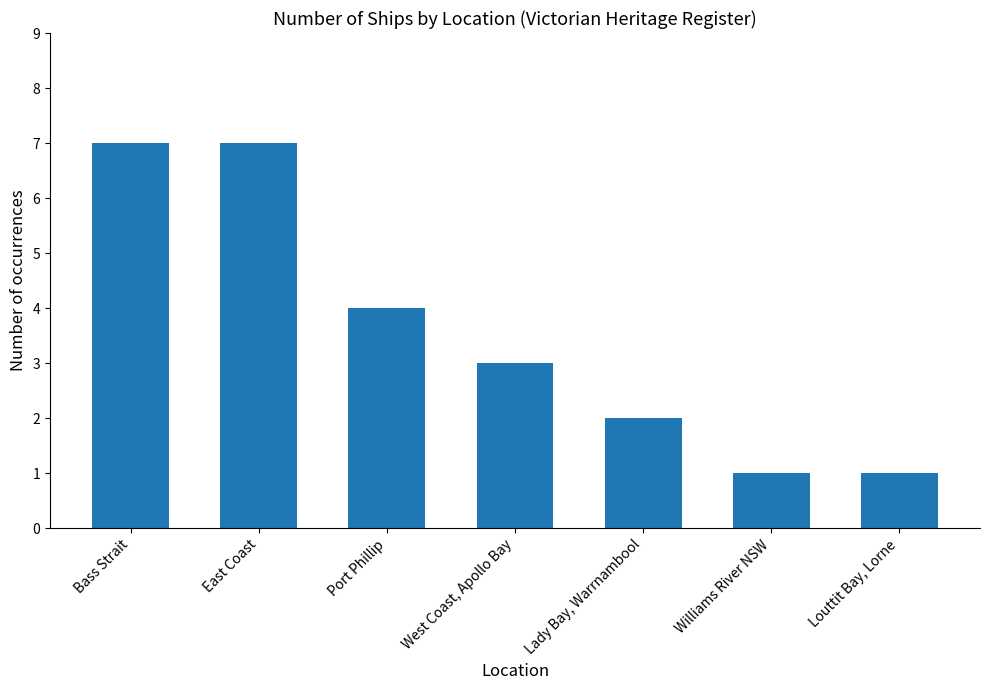

Is it true that the value at East Coast is 7?

True